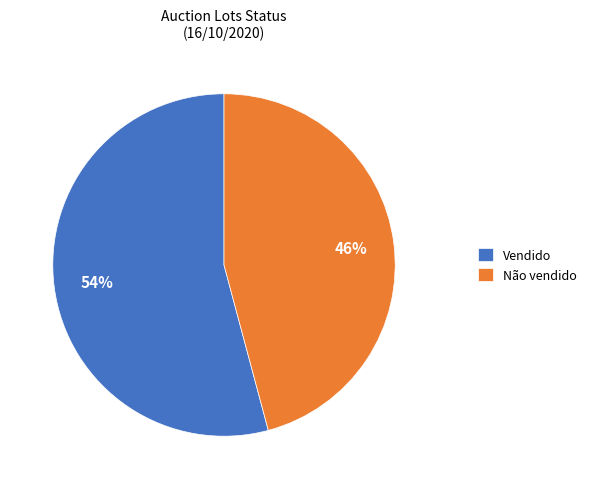

Count the number of slices in the pie.

2